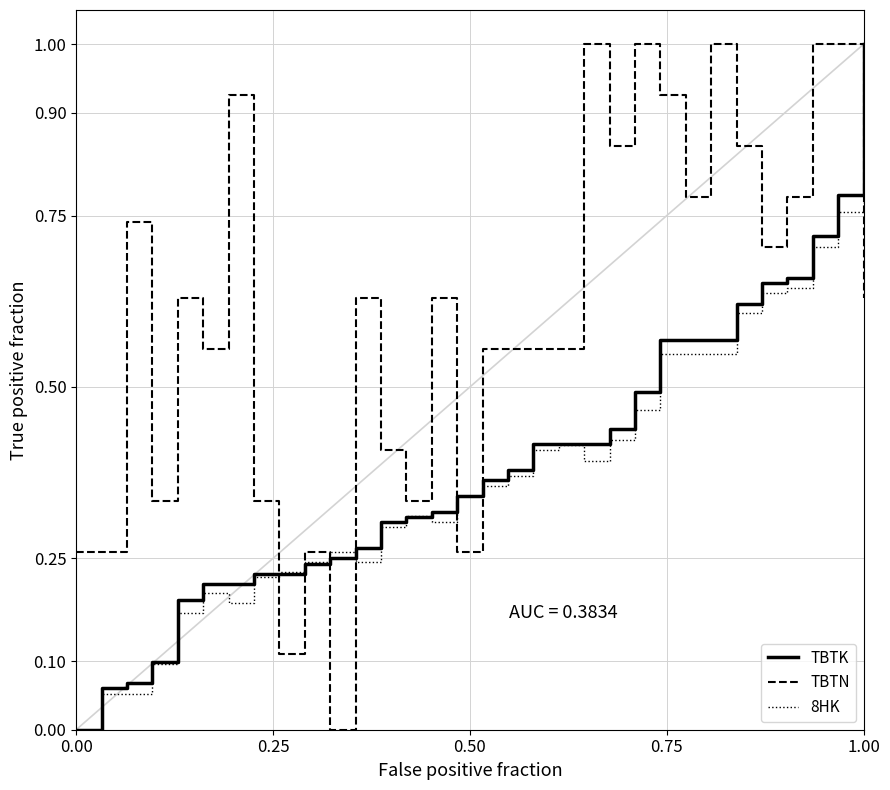

How many lines are shown in the chart?

3